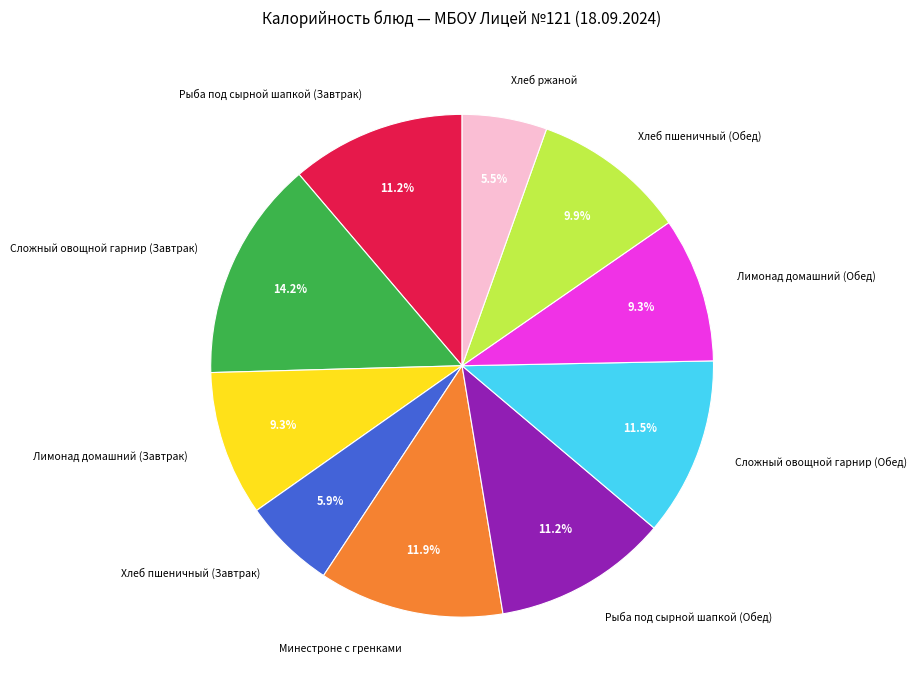

What portion of the pie excludes Рыба под сырной шапкой (Обед)?

88.8%